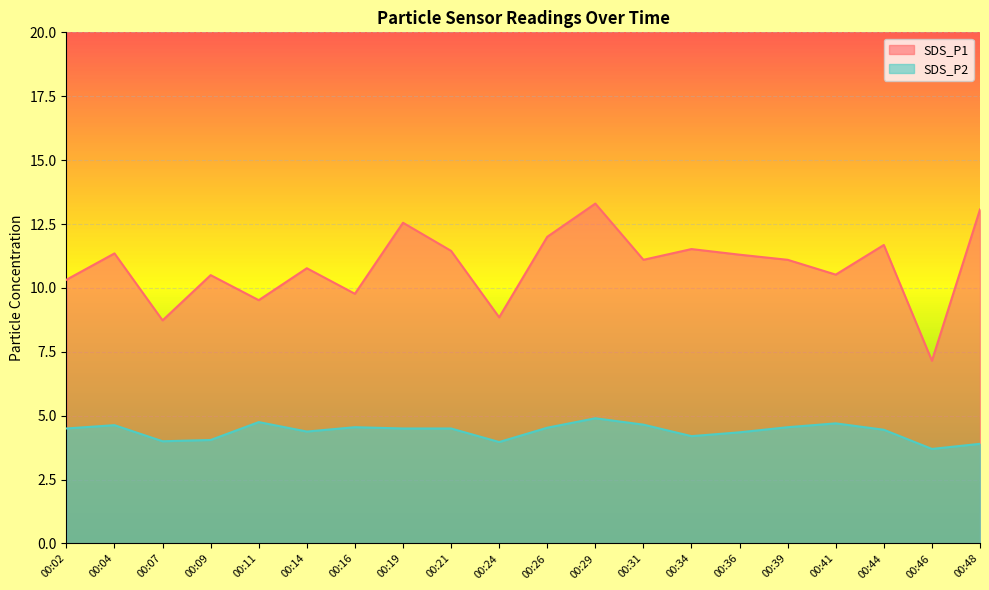

Where is the first local maximum for SDS_P2?

00:04